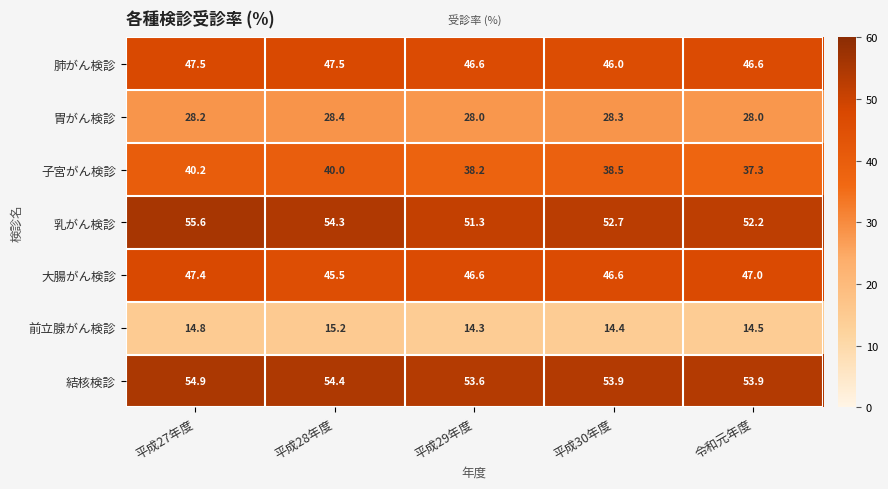

How many data points does each series have?

5